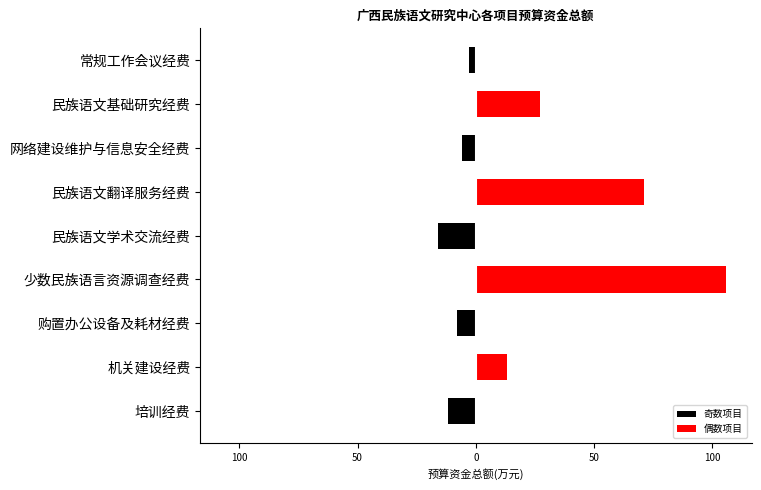

Reading left to right, transcribe all the data shown in this chart.

奇数项目: -11.8	0.0	-7.9	0.0	-16.0	0.0	-6.0	0.0	-3.0
偶数项目: 0.0	13.0	0.0	106.0	0.0	71.0	0.0	27.3	0.0